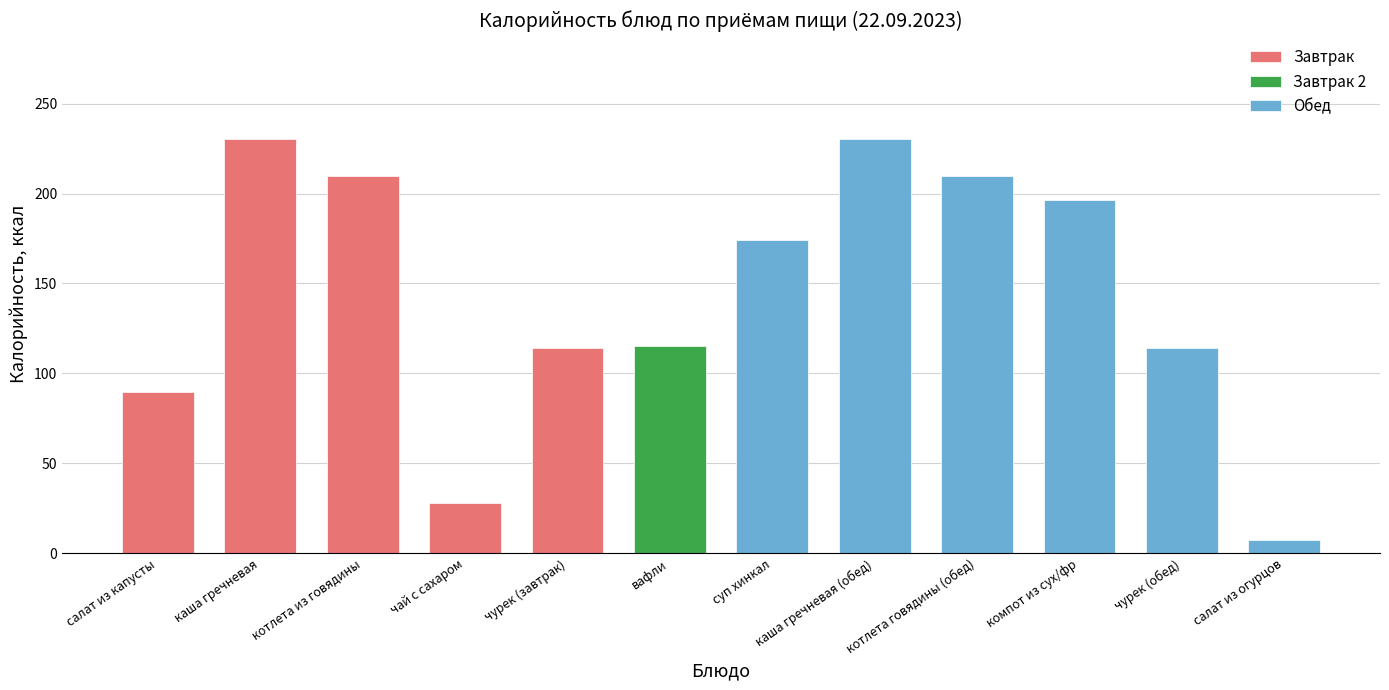

What is the approximate value at котлета говядины (обед)?

209.6